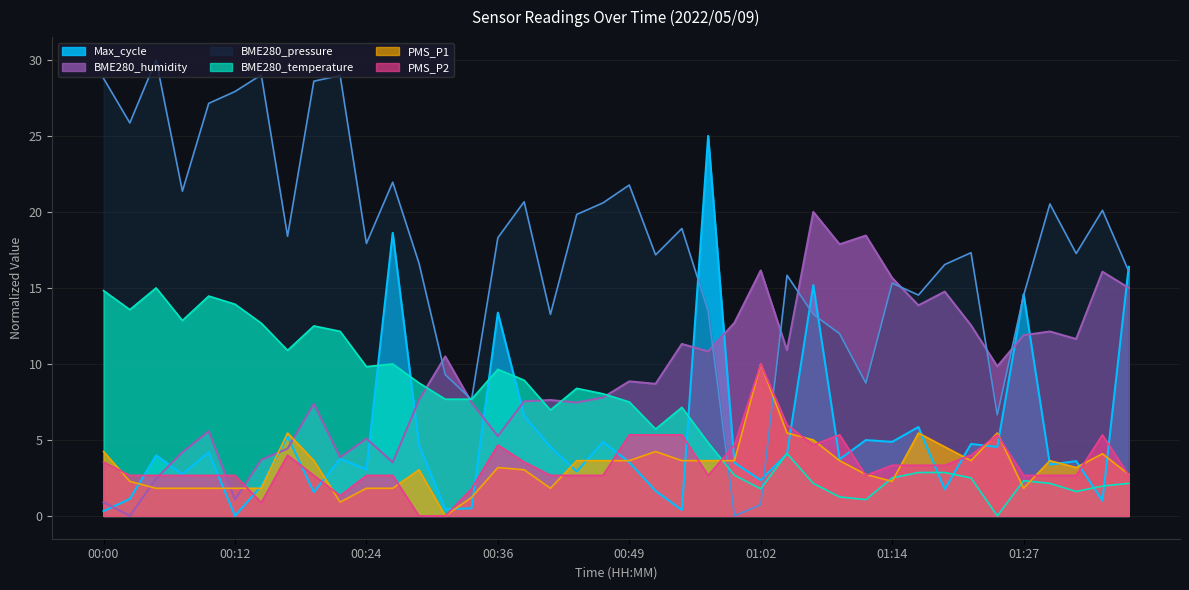

What is the value of the BME280_pressure point at the 9th from the left?

28.6